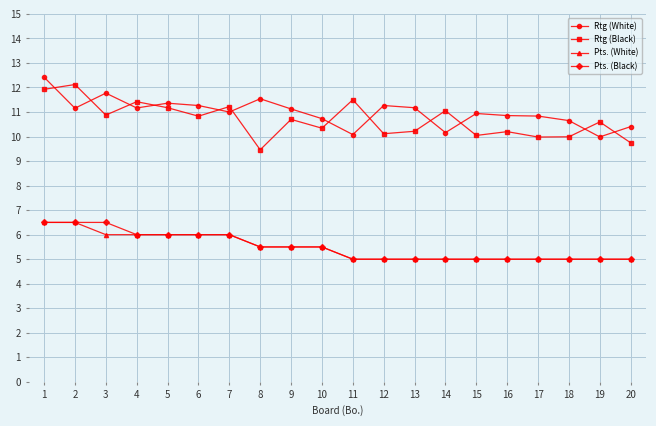

What is the difference between the Pts. (Black) values at 13 and 4?

1.0